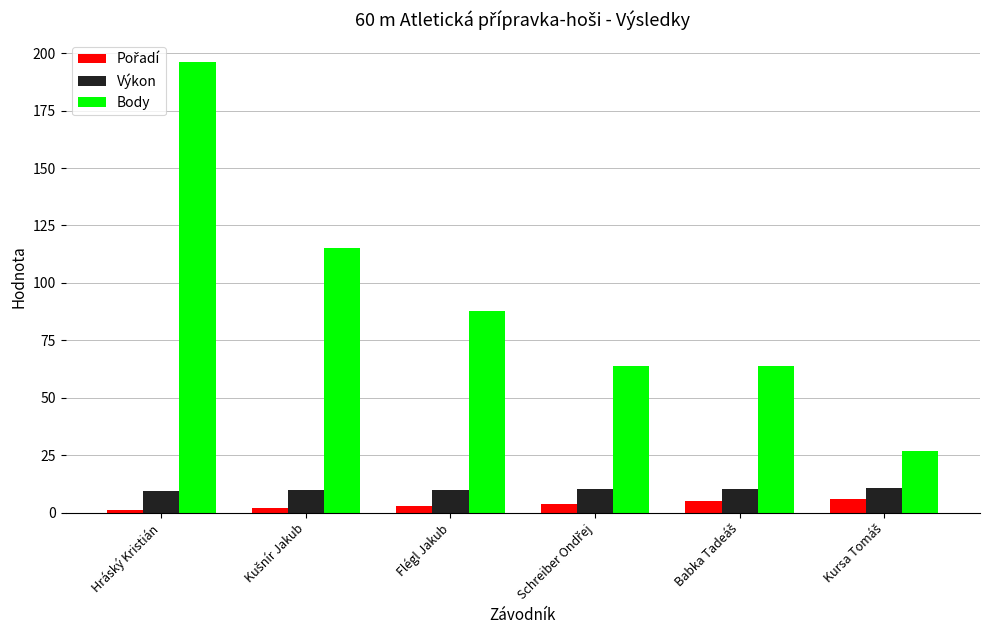

Which label corresponds to the largest value in the chart?

Hráský Kristián